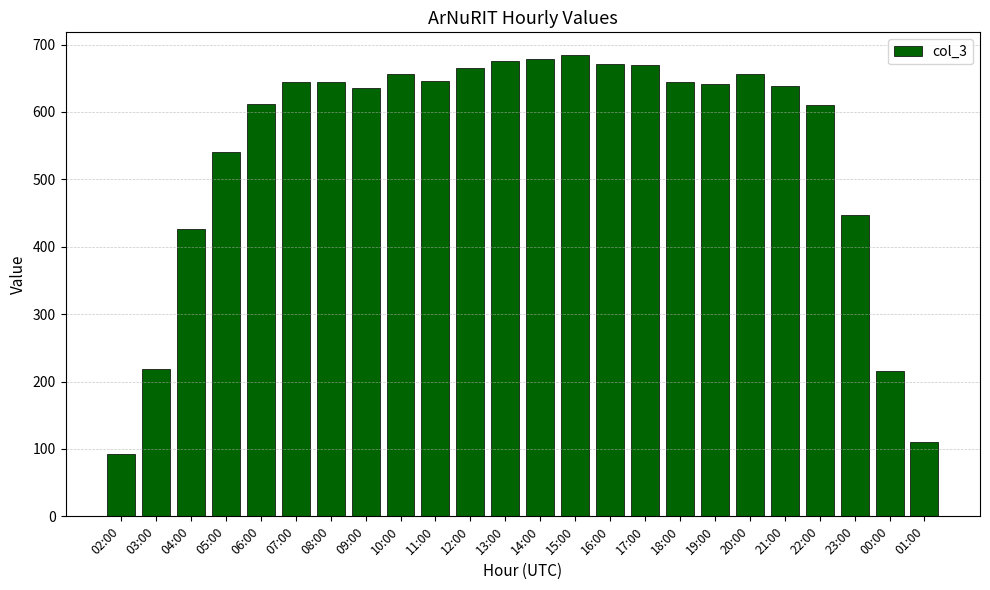

What is the value of the 4th bar from the left?

541